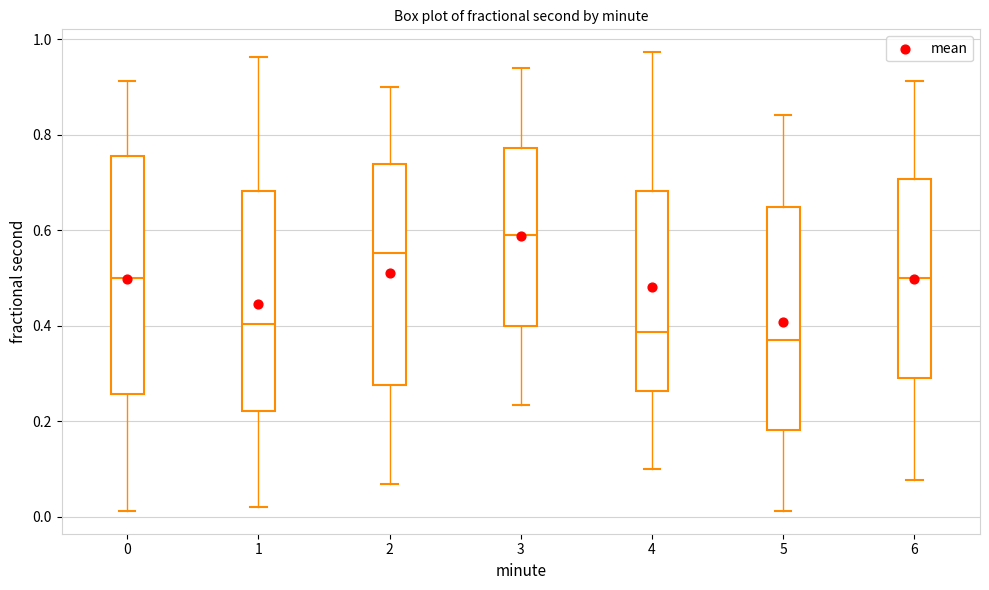

Where does the lower whisker of the box at x = 5 end on the y-axis? The values are not printed on the chart, so give them approximately, as read against the axis.

0.02